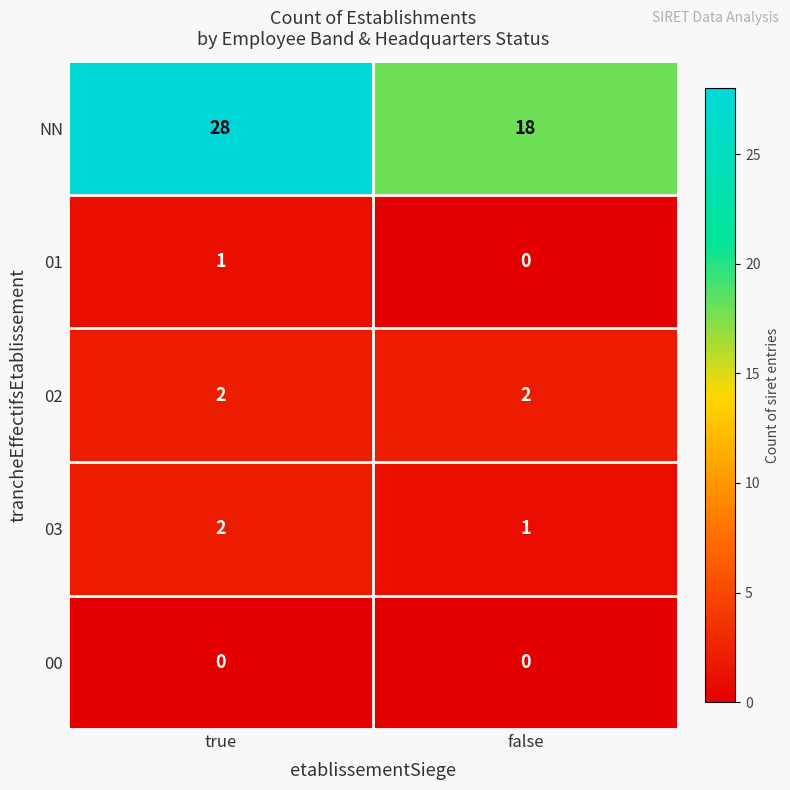

What is the sum of the 03 values at true and false?

3